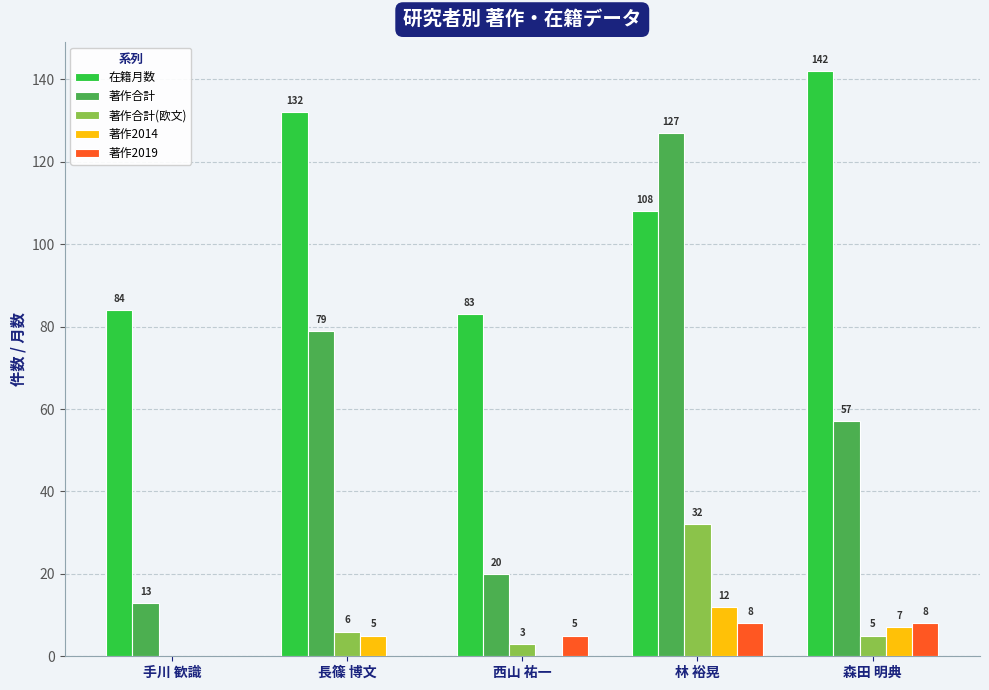

What is the total value across all series at 森田 明典?

219